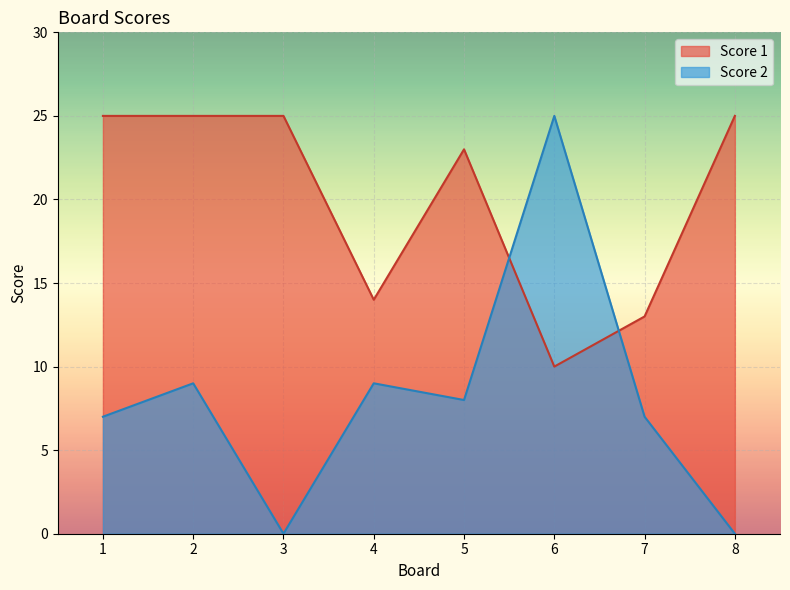

What is the maximum value shown in the chart?

25